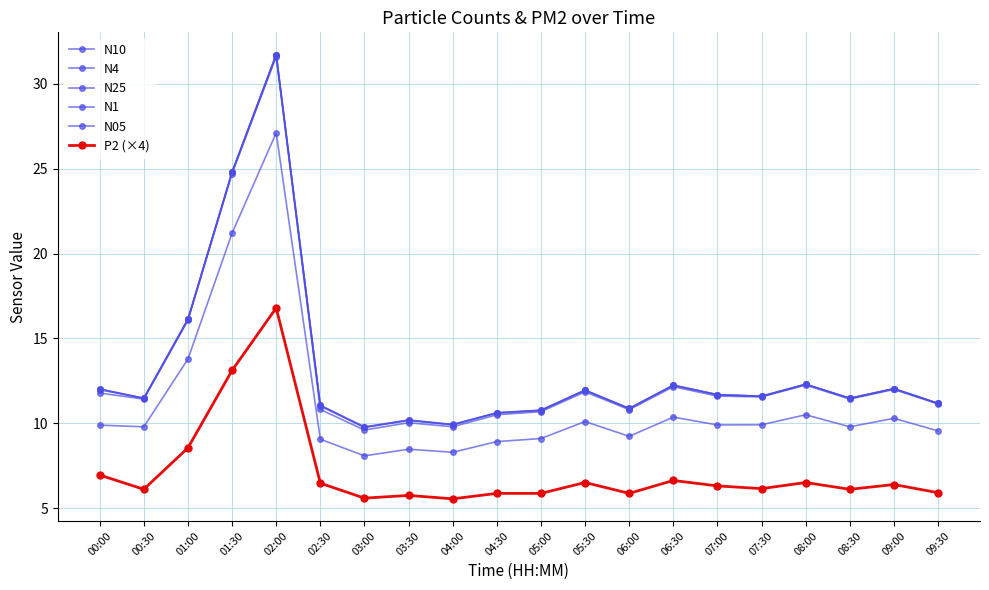

True or false: N4 and N10 cross at least once.

False